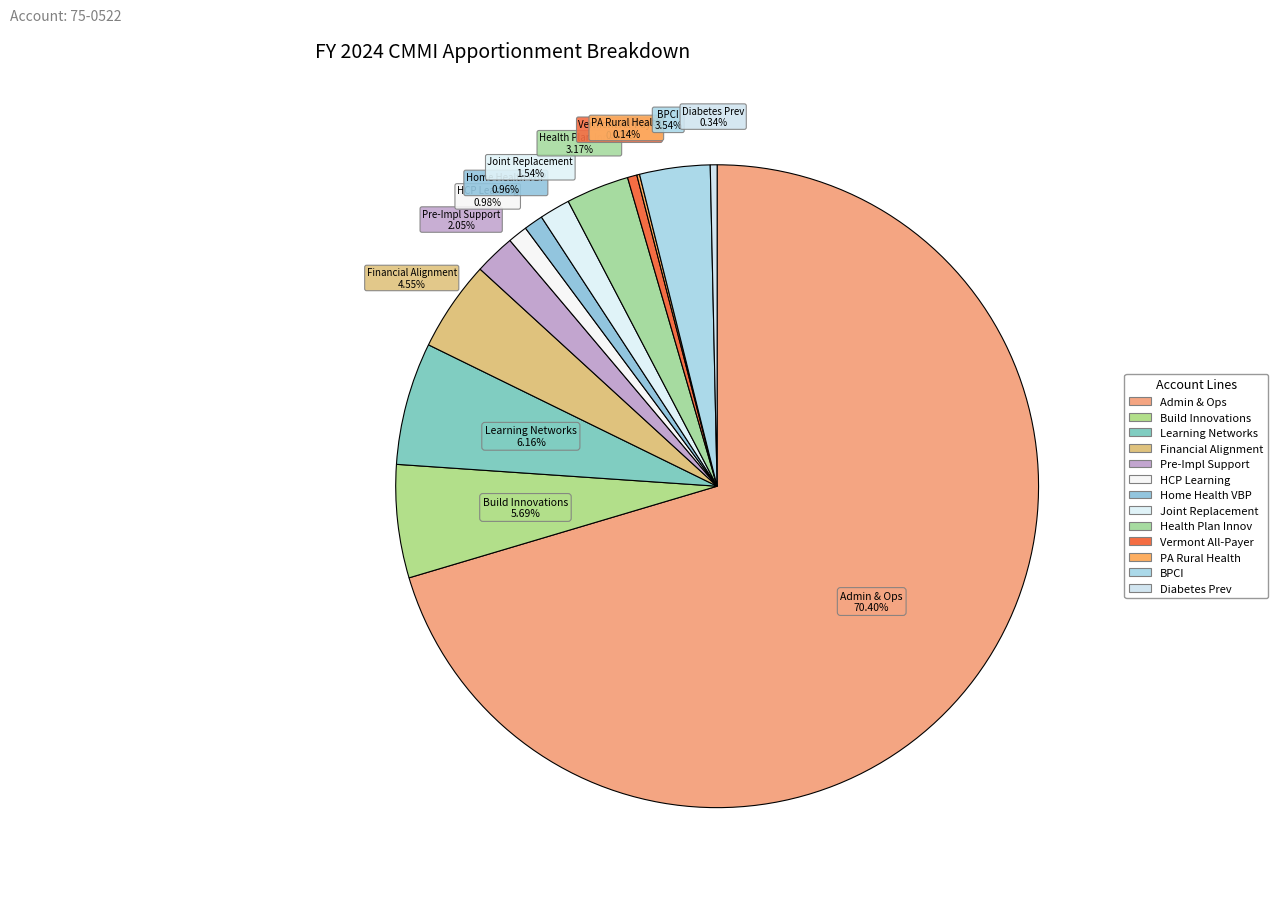

To the nearest percent, what is the average slice percentage?

8%